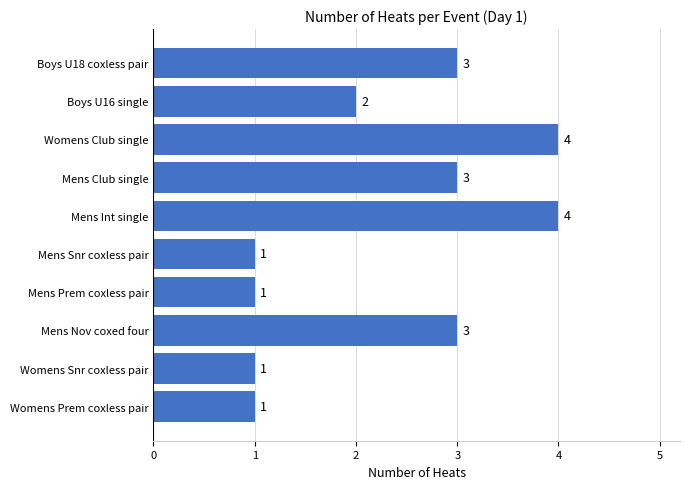

What is the minimum value shown in the chart?

1